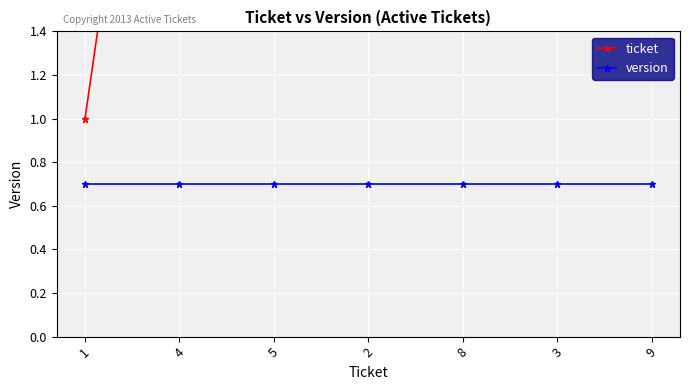

True or false: version and ticket cross at least once.

False